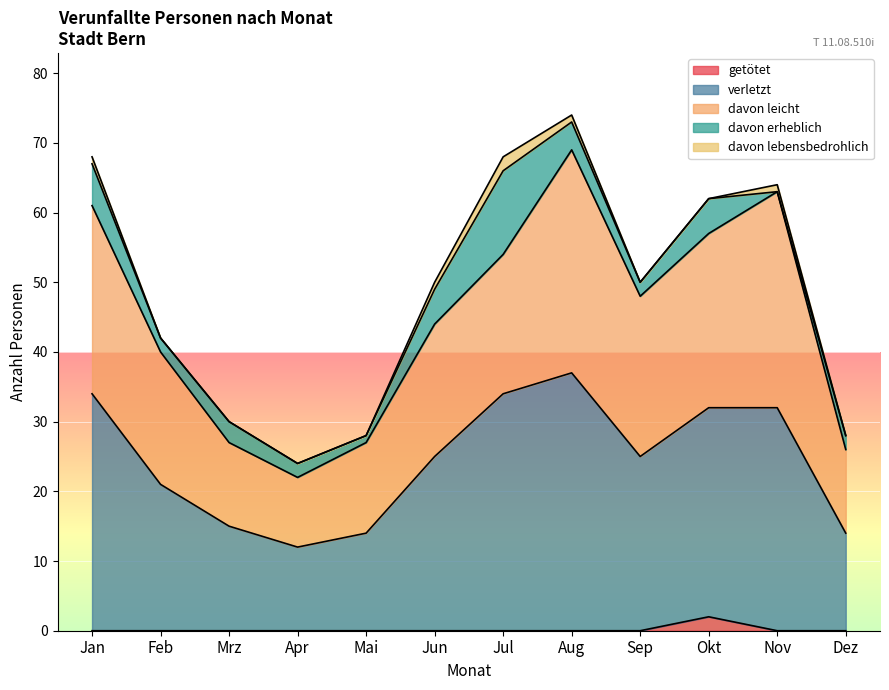

Rank the categories by verletzt value from lowest to highest.

Apr, Mai, Dez, Mrz, Feb, Jun, Sep, Okt, Nov, Jan, Jul, Aug